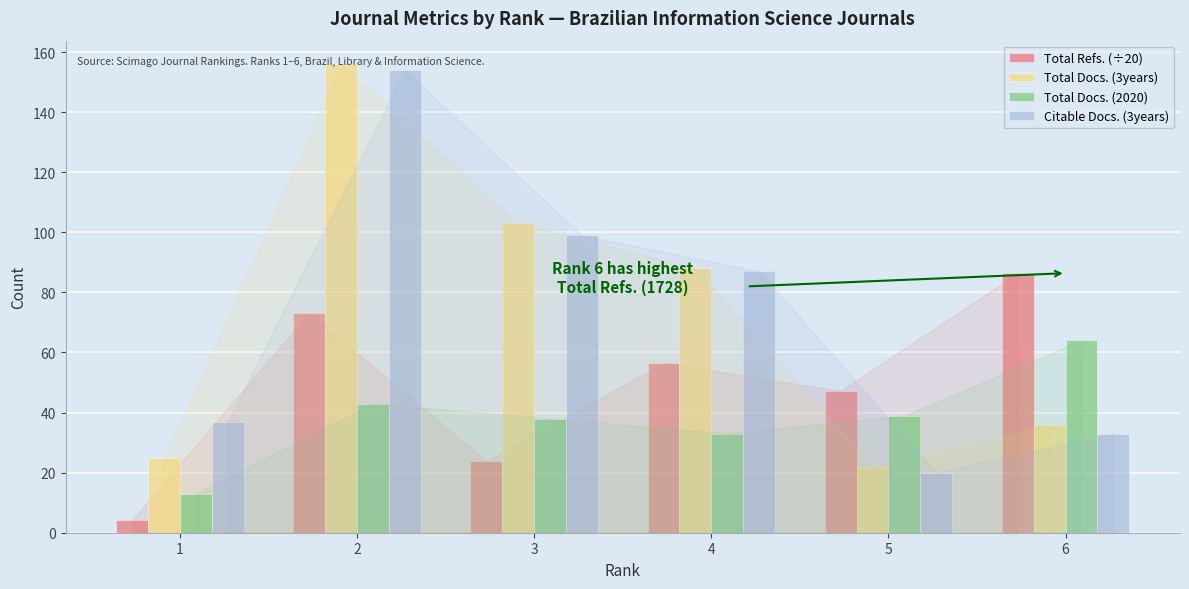

Are the bars grouped side by side (vs. stacked)?

Yes